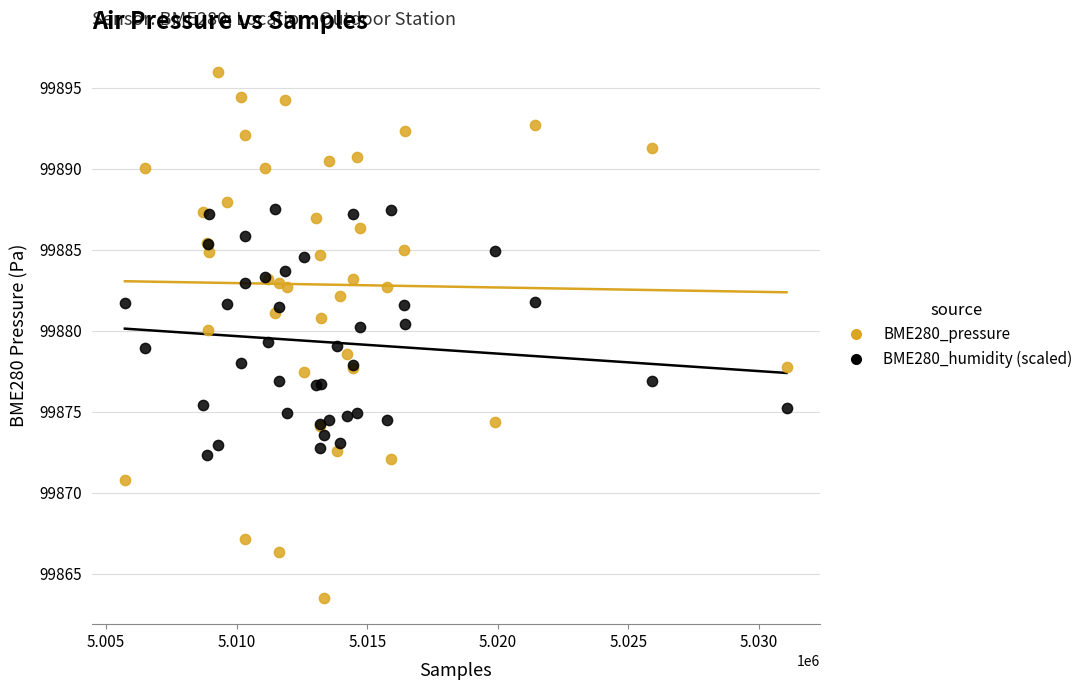

Which series contains the highest Y value?

BME280_pressure